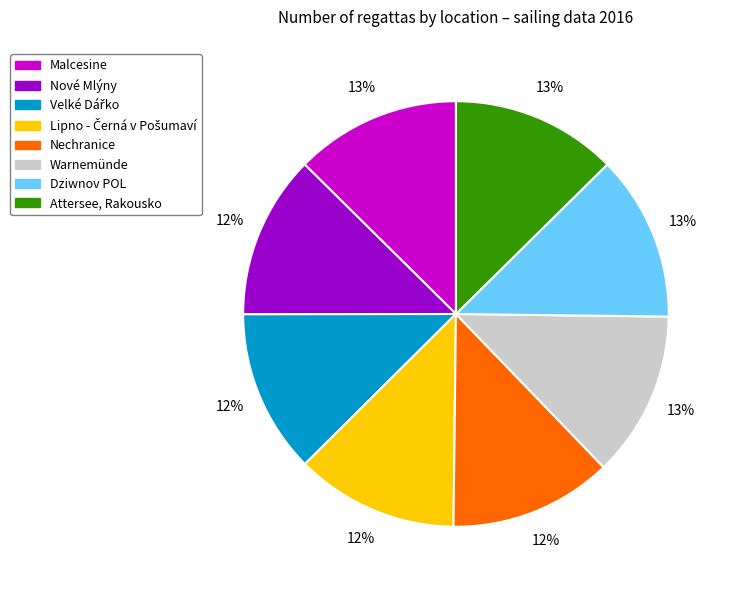

To the nearest percent, what is the combined percentage of Nové Mlýny and Dziwnov POL?

25%